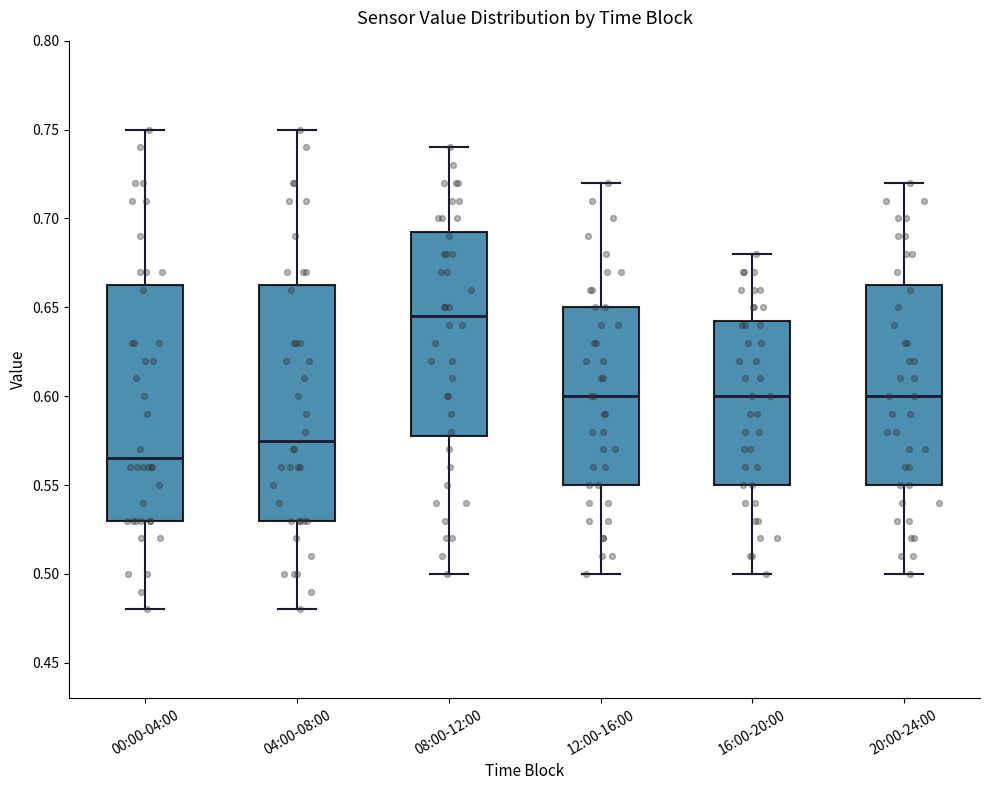

Reading left to right, read every box against the y-axis: the position of its median line, the range the box covers, and the ends of its whiskers. The values are not printed on the chart, so give them approximately, as read against the axis.

00:00-04:00: median 0.565, box 0.530 to 0.665, whiskers 0.480 to 0.750
04:00-08:00: median 0.575, box 0.530 to 0.665, whiskers 0.480 to 0.750
08:00-12:00: median 0.645, box 0.580 to 0.695, whiskers 0.500 to 0.740
12:00-16:00: median 0.600, box 0.550 to 0.650, whiskers 0.500 to 0.720
16:00-20:00: median 0.600, box 0.550 to 0.645, whiskers 0.500 to 0.680
20:00-24:00: median 0.600, box 0.550 to 0.665, whiskers 0.500 to 0.720